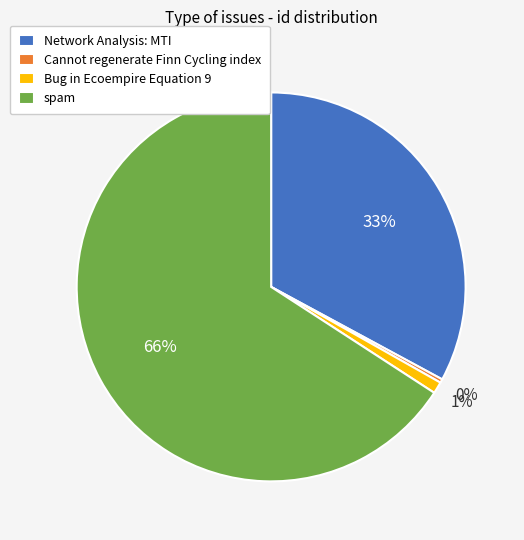

Which slice is the smallest?

Cannot regenerate Finn Cycling index